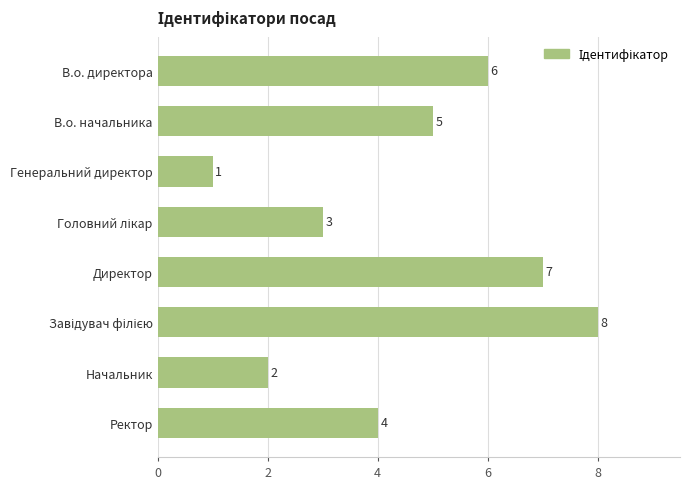

What is the ratio of the value at Ректор to the value at В.о. начальника?

0.8